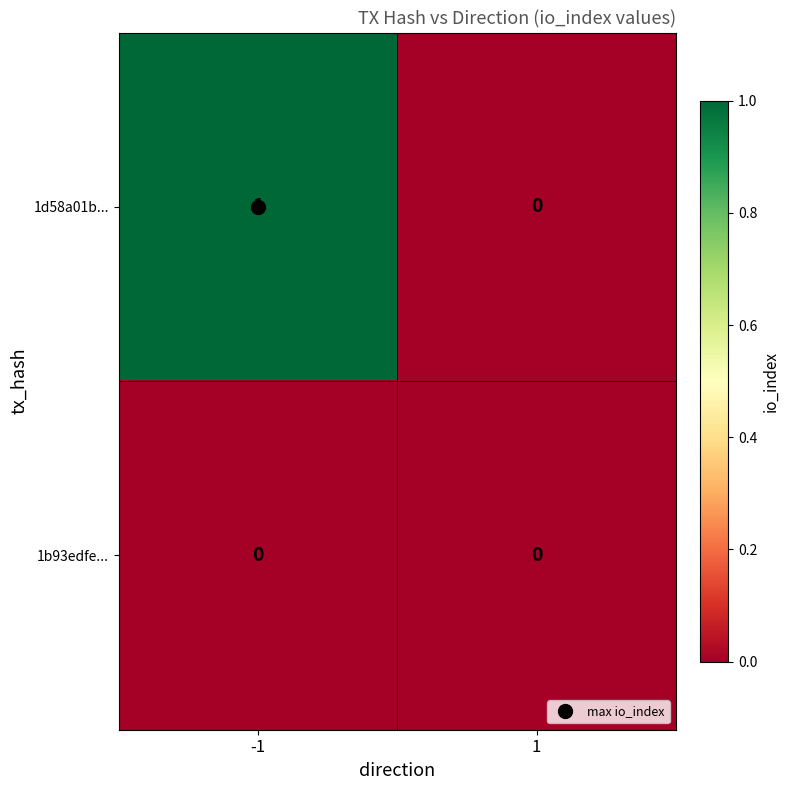

Rank the series by their maximum value, from highest to lowest.

1d58a01b..., 1b93edfe...